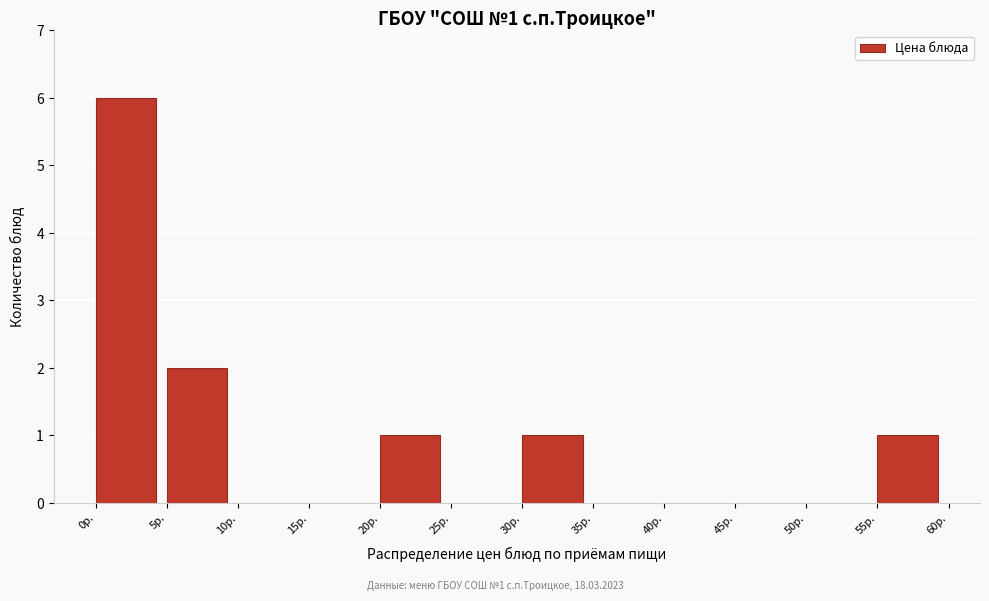

Over which range of the x-axis is the bar tallest?

0 to 5